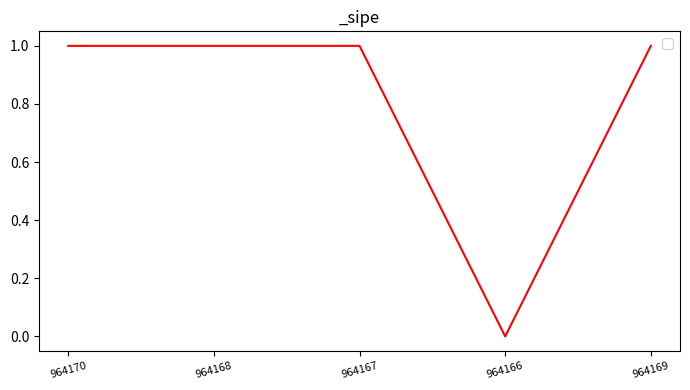

What is the average value?

1